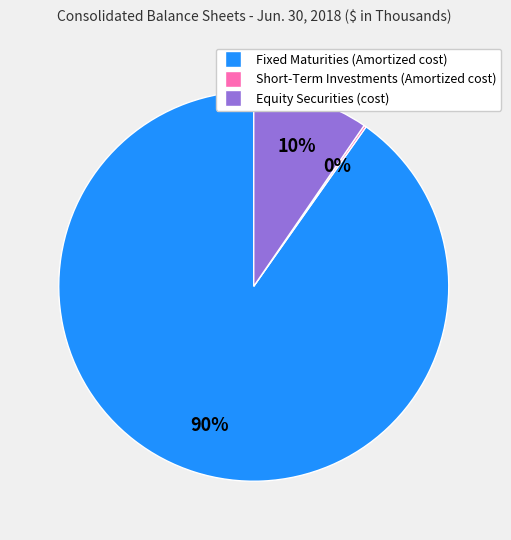

Which category has the biggest portion of the pie?

Fixed Maturities (Amortized cost)